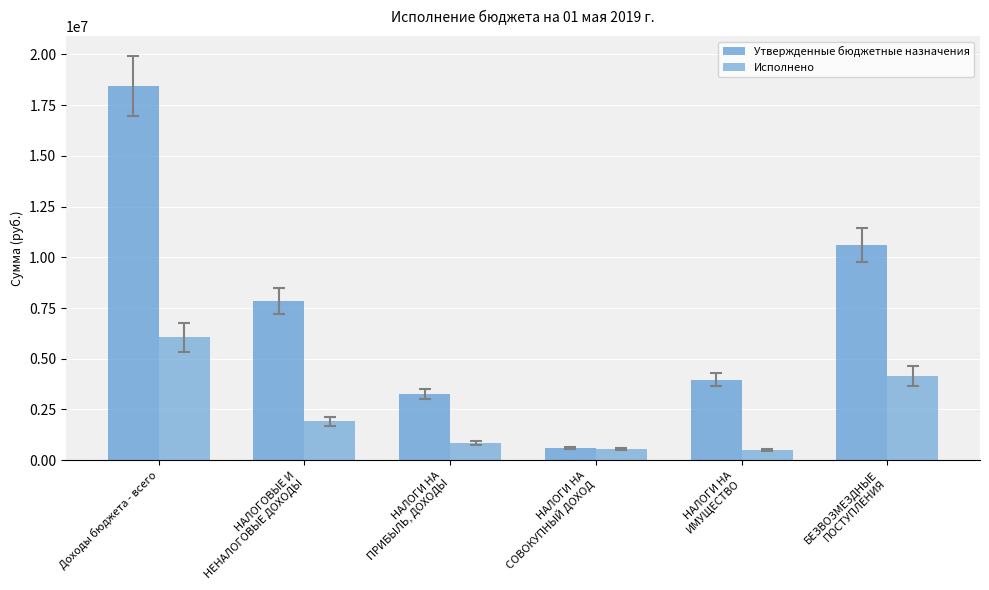

Between Доходы бюджета - всего and НАЛОГИ НА
ИМУЩЕСТВО, which series saw the biggest shift?

Утвержденные бюджетные назначения